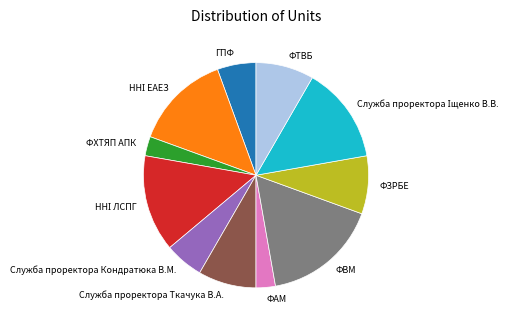

Does ФЗРБЕ account for over 50% of the chart?

No